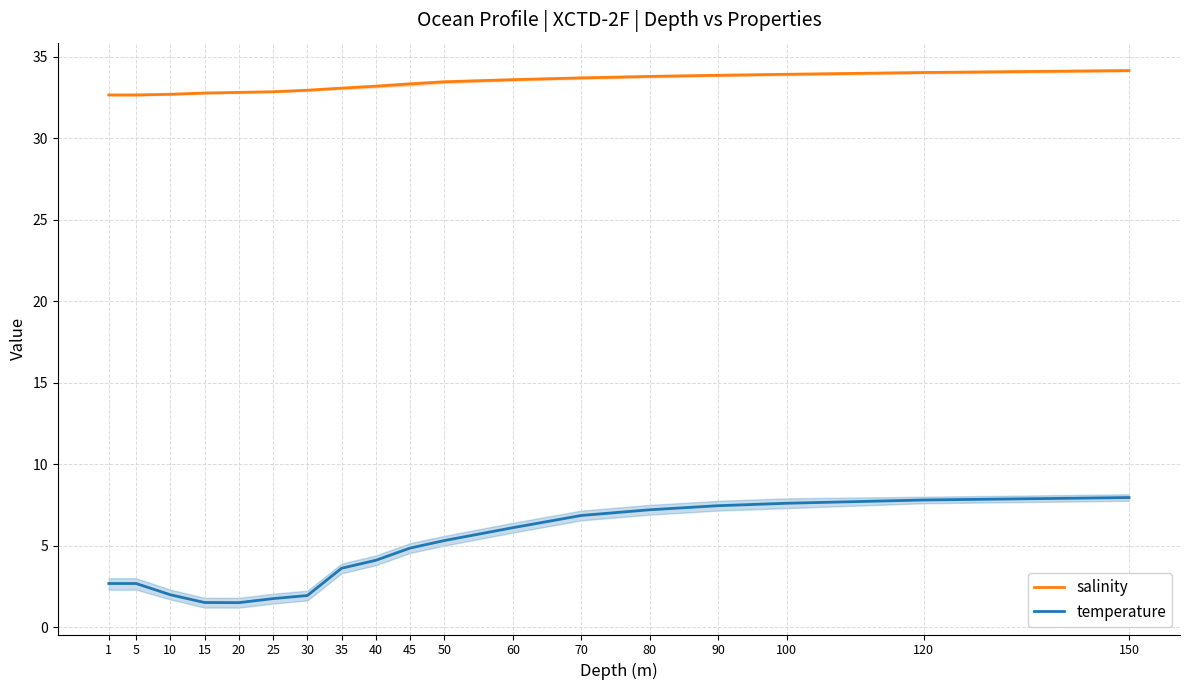

List the series in order of their overall mean, highest first.

salinity, temperature